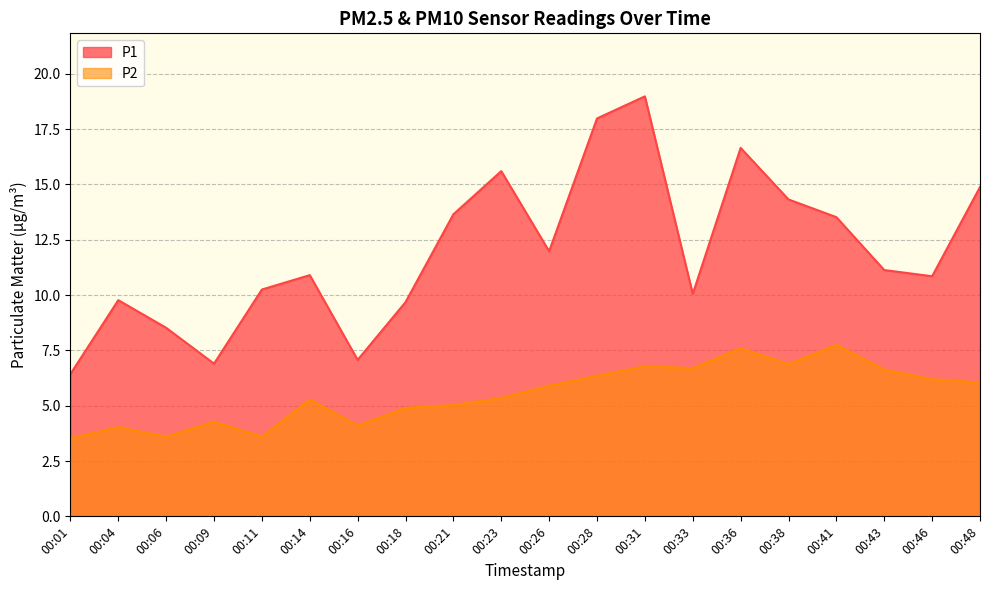

Where does the P2 series first go above 5?

00:14